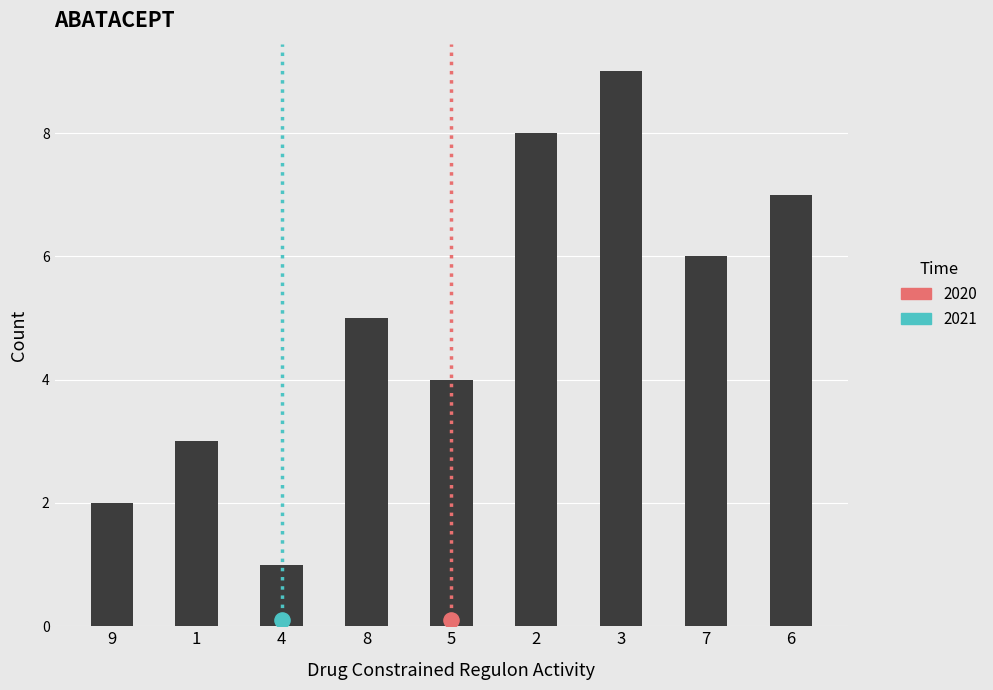

Approximately how many times larger is the value at 8 compared to 7?

0.8